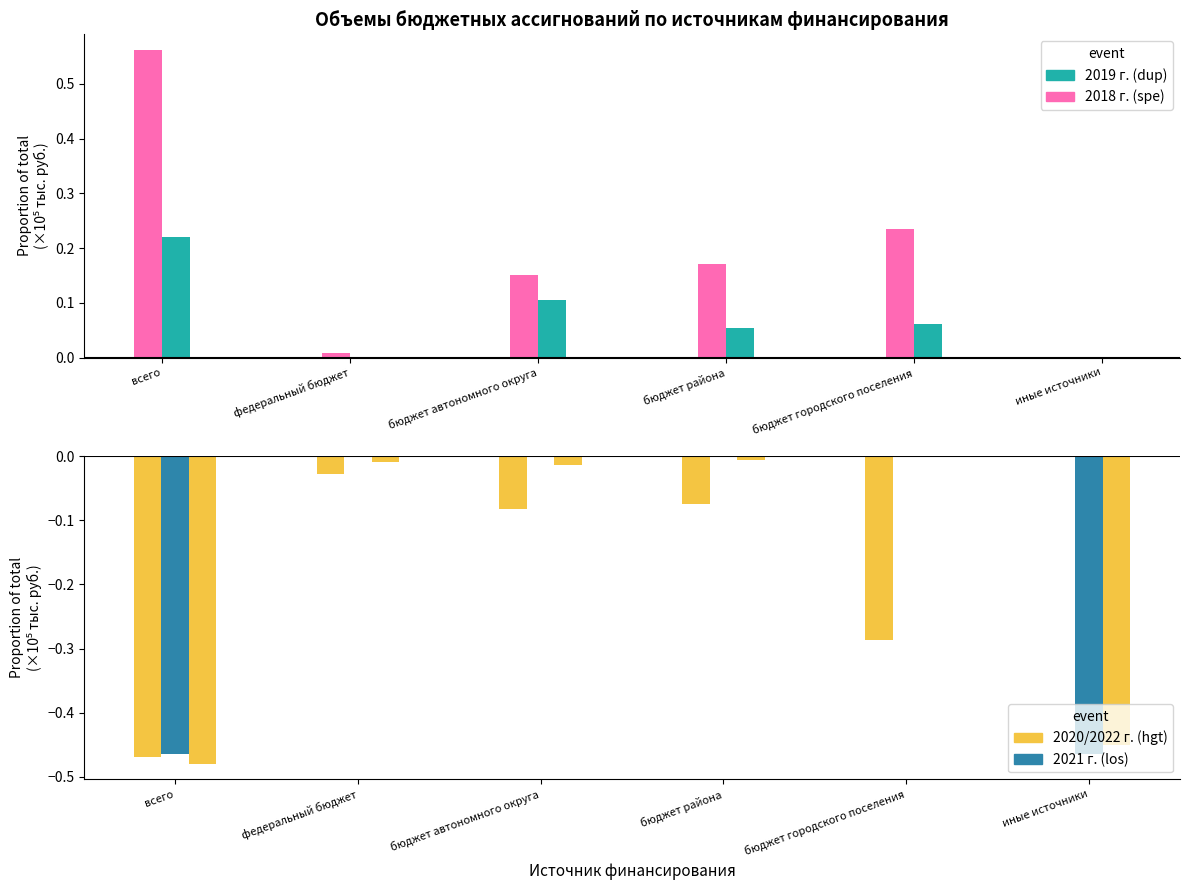

The 2022 г. (hgt) series shows -0.8 at всего. True or false?

False